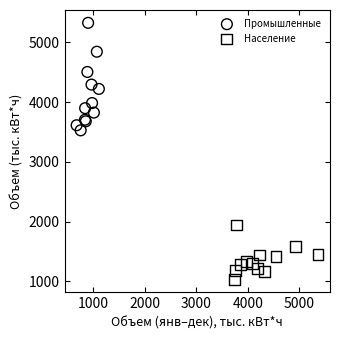

Which series has the widest spread of Y values?

Промышленные